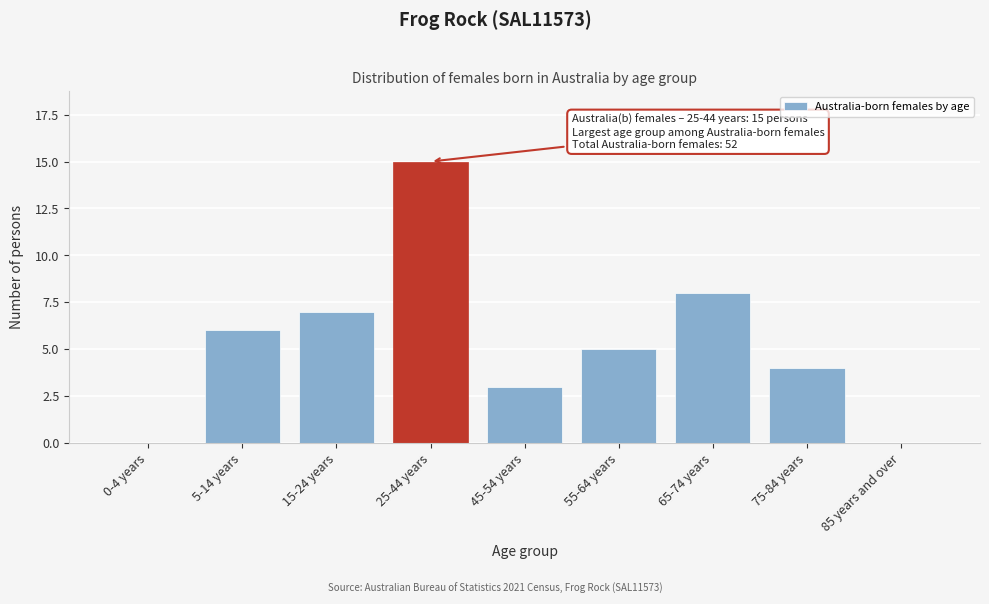

Reading right to left, list all the values displayed in this chart.

85 years and over=0	75-84 years=4	65-74 years=8	55-64 years=5	45-54 years=3	25-44 years=15	15-24 years=7	5-14 years=6	0-4 years=0